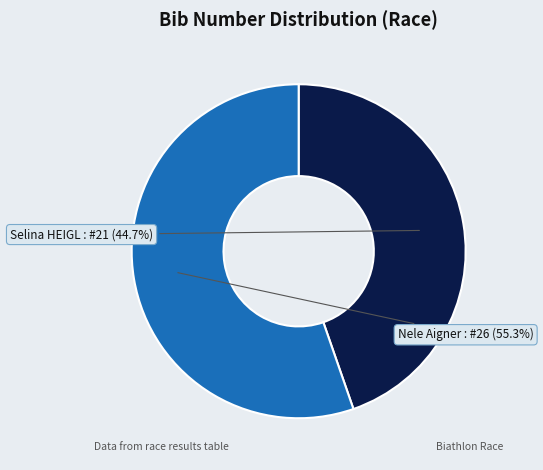

Is there any slice that represents more than half of the pie?

Yes